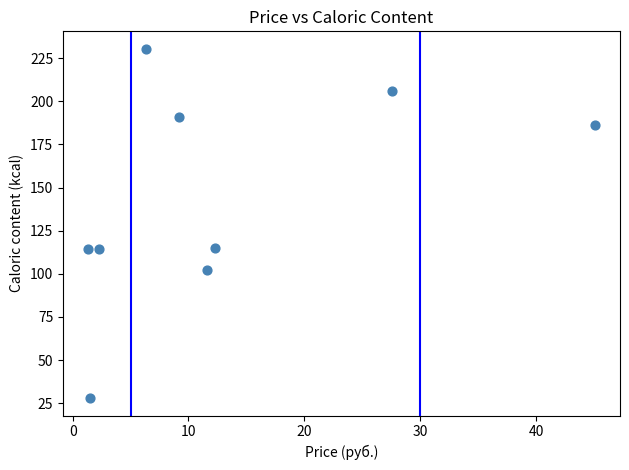

What is the range of X values (max minus min)?

43.7